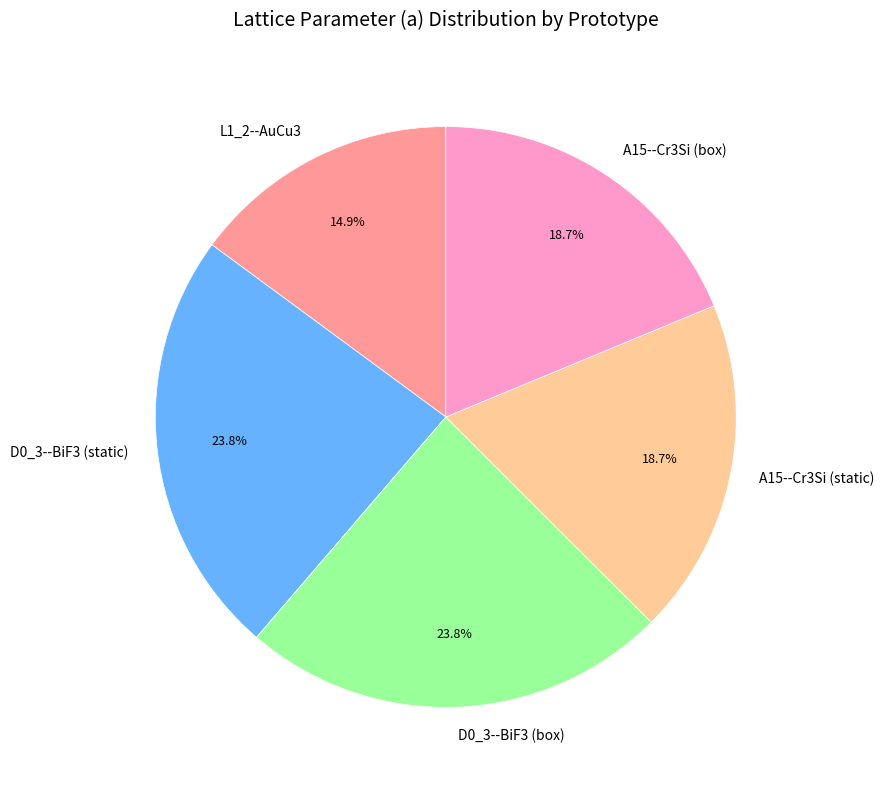

To the nearest percent, what is the difference between the A15--Cr3Si (box) and D0_3--BiF3 (static) slice percentages?

5%